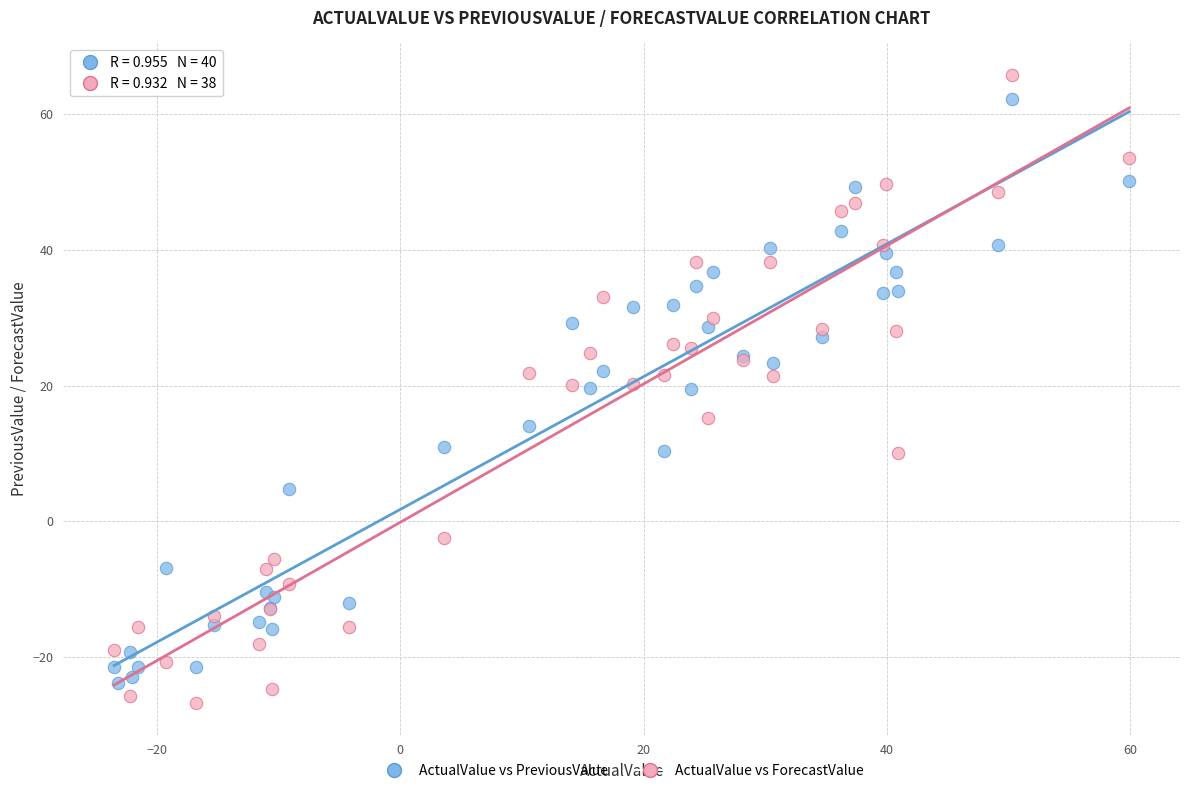

What are all the series names shown in the legend?

ActualValue vs PreviousValue, ActualValue vs ForecastValue